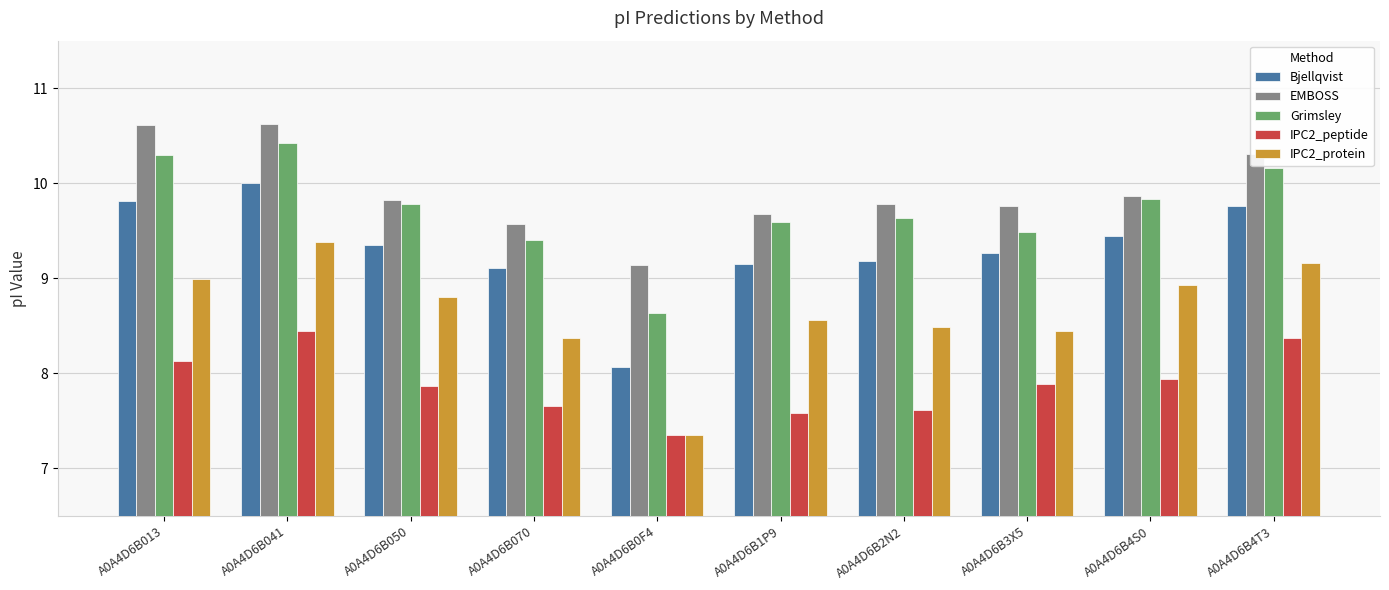

Which series has the largest range (max minus min)?

IPC2_protein